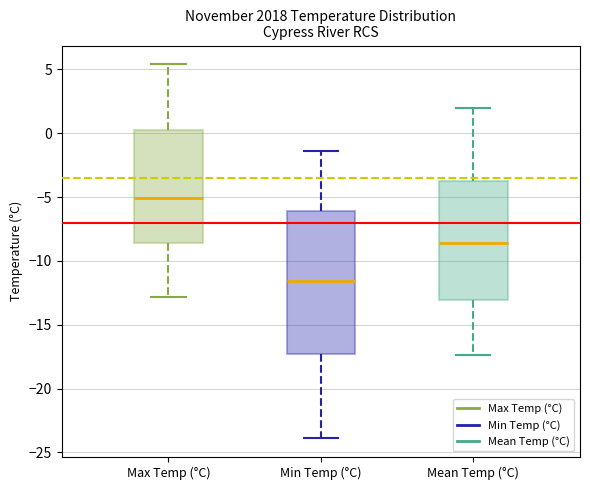

Reading left to right, read every box against the y-axis: the position of its median line, the range the box covers, and the ends of its whiskers. The values are not printed on the chart, so give them approximately, as read against the axis.

Max Temp (°C): median -5.0, box -8.5 to 0.5, whiskers -13.0 to 5.5
Min Temp (°C): median -11.5, box -17.5 to -6.0, whiskers -24.0 to -1.5
Mean Temp (°C): median -8.5, box -13.0 to -3.5, whiskers -17.5 to 2.0